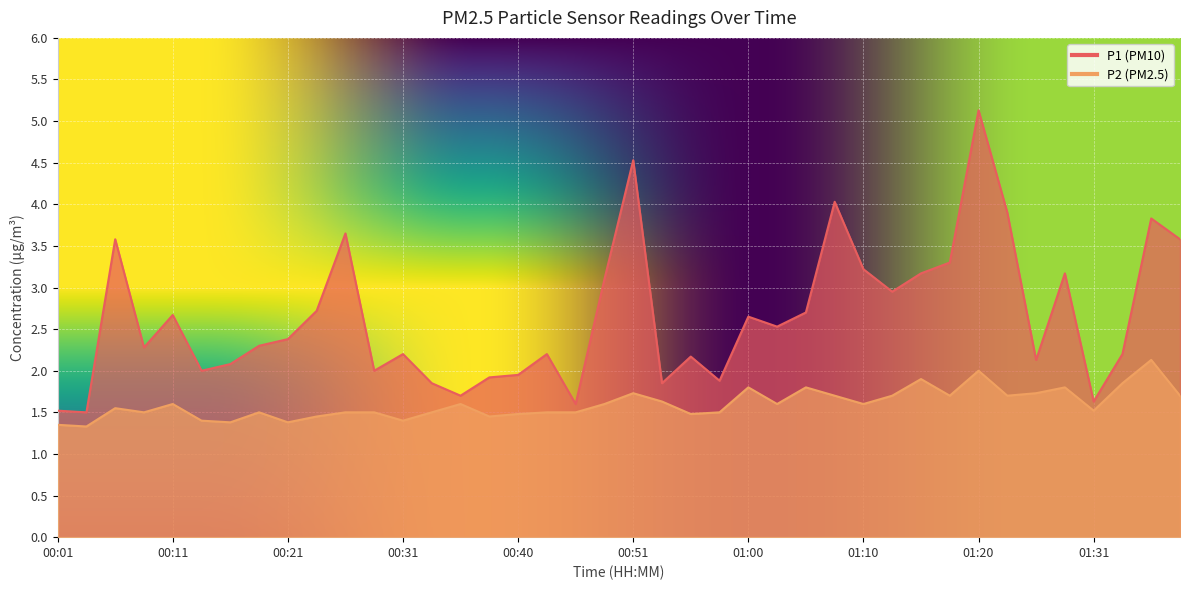

True or false: P2 and P1 intersect in this chart.

False